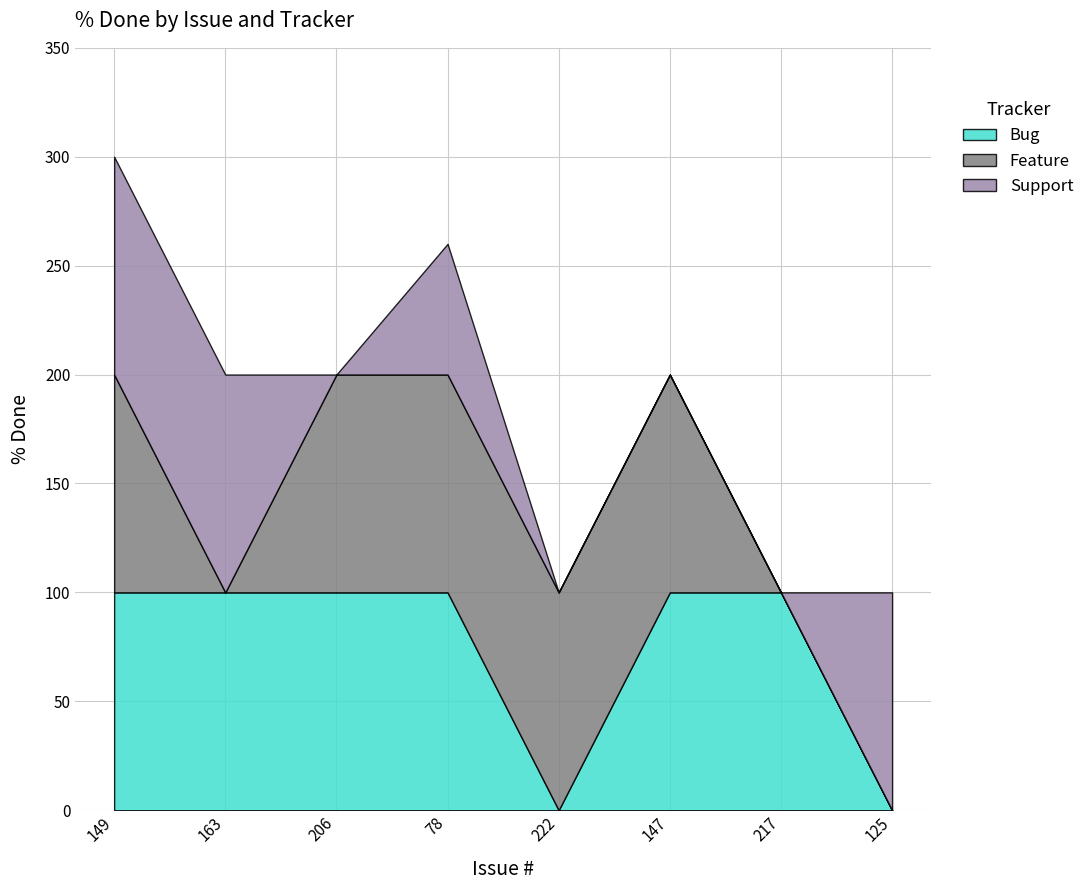

Reading left to right, extract all data points from this chart.

Bug: 149=100	163=100	206=100	78=100	222=0	147=100	217=100	125=0
Feature: 149=100	163=0	206=100	78=100	222=100	147=100	217=0	125=0
Support: 149=100	163=100	206=0	78=60	222=0	147=0	217=0	125=100